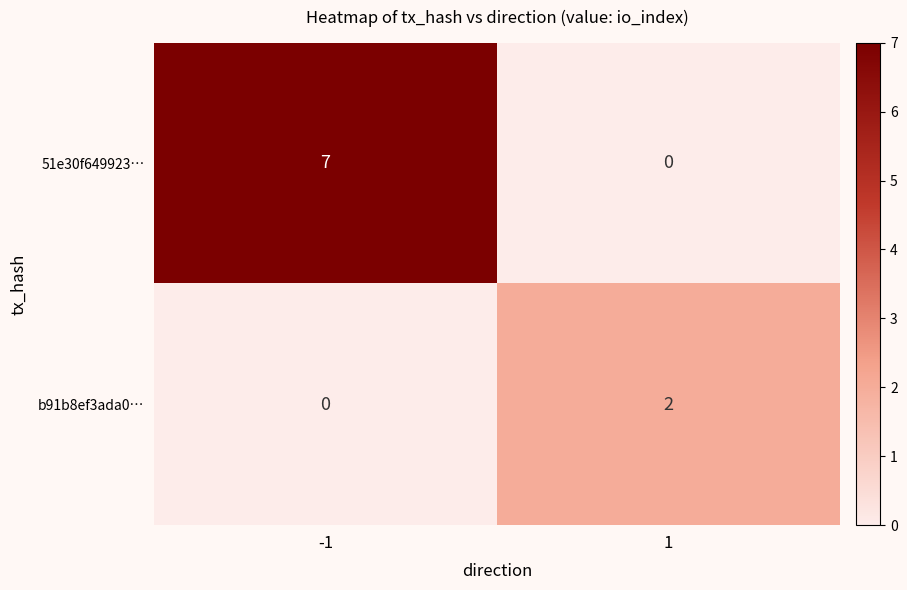

Which series has the largest total across all categories?

51e30f649923…